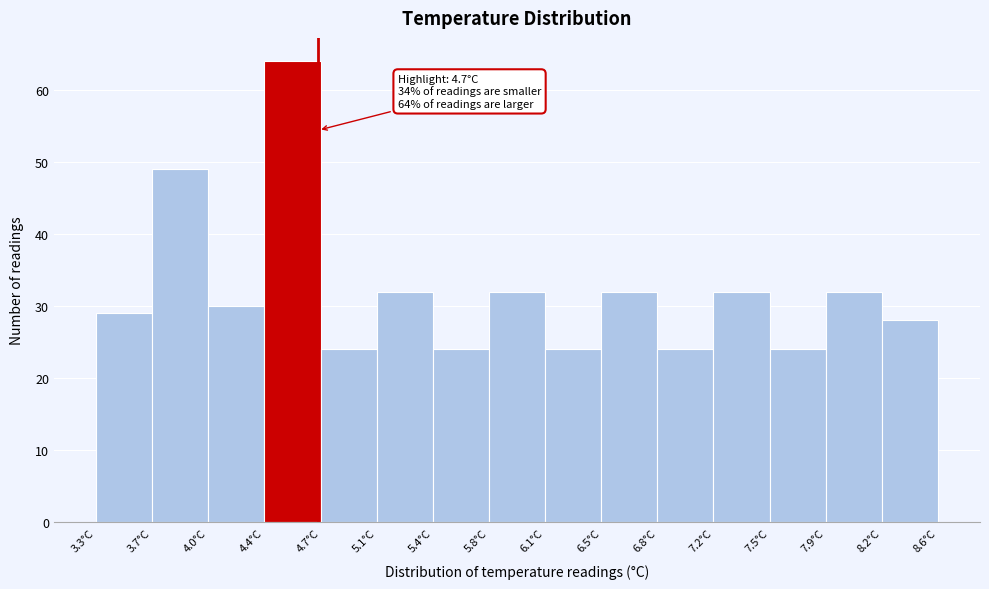

Over which range of the x-axis is the bar tallest?

4.35 to 4.70